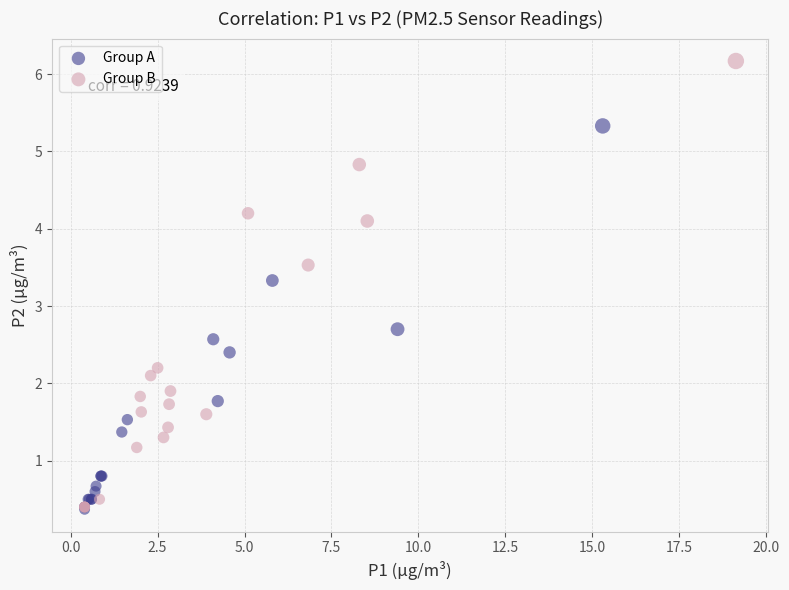

Which series has the largest Y range (max minus min)?

Group B